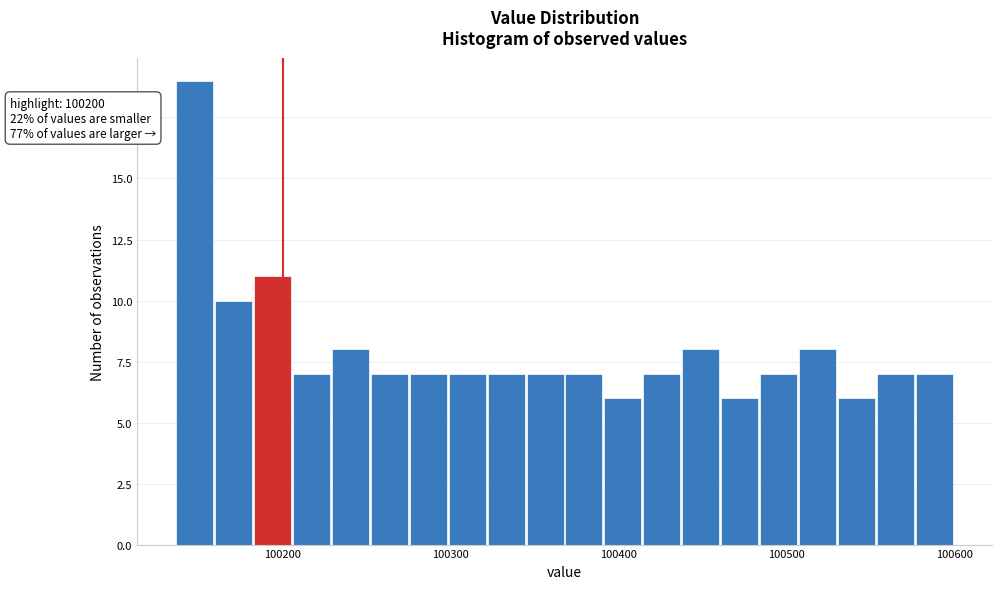

Read against the x-axis, roughly where is the centre of the tallest bar?

100150